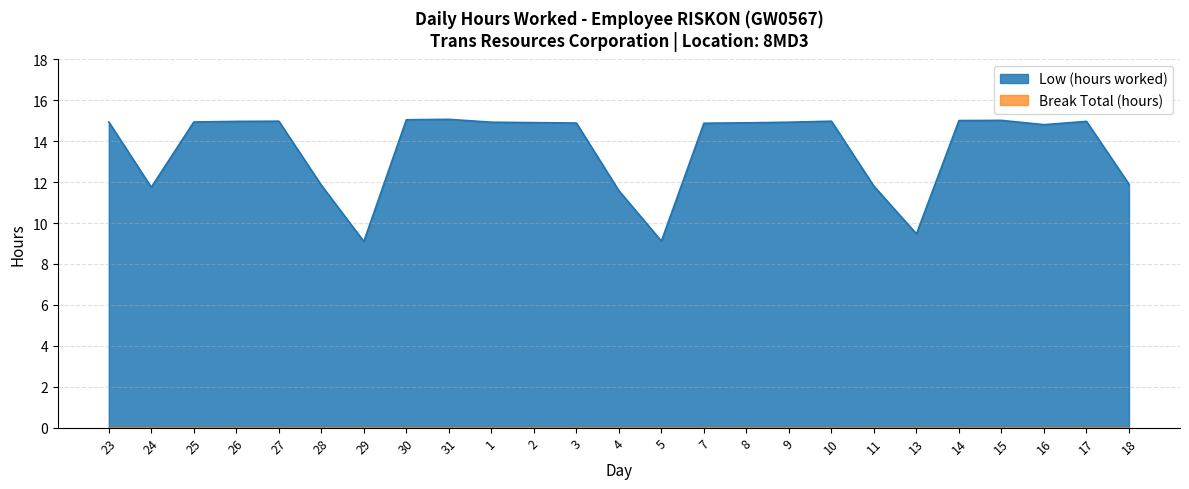

True or false: the data shows 9.5 at 30.

False